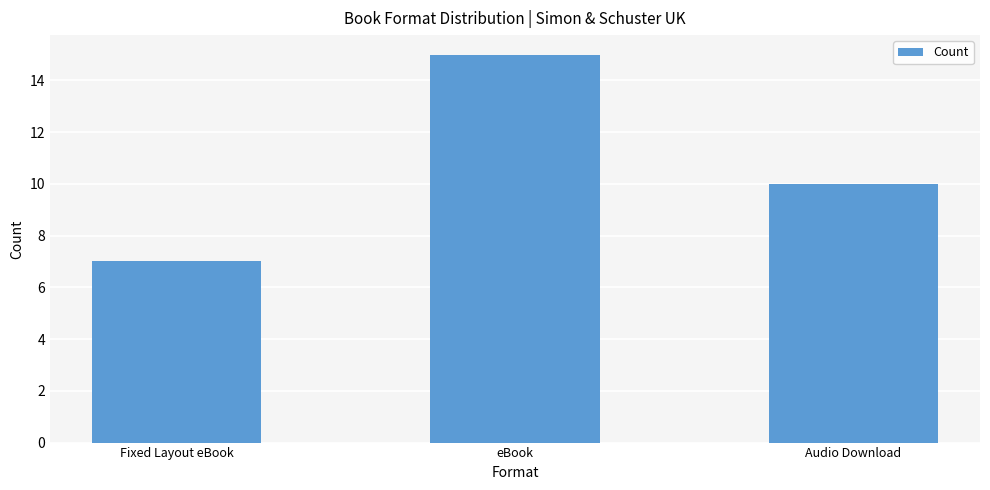

Where does the data first go above 10?

eBook